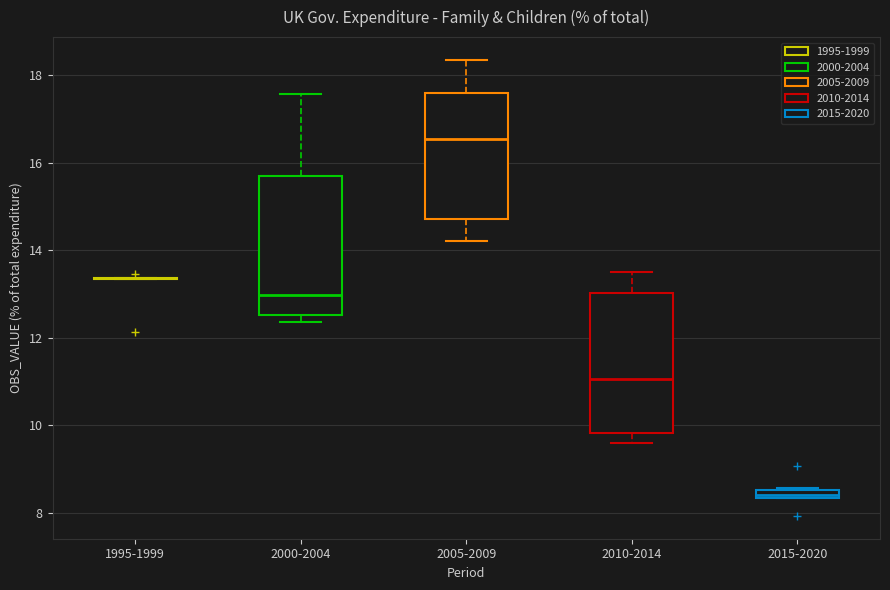

Where is the upper edge of the box for 2000-2004 on the y-axis? The values are not printed on the chart, so give them approximately, as read against the axis.

15.8